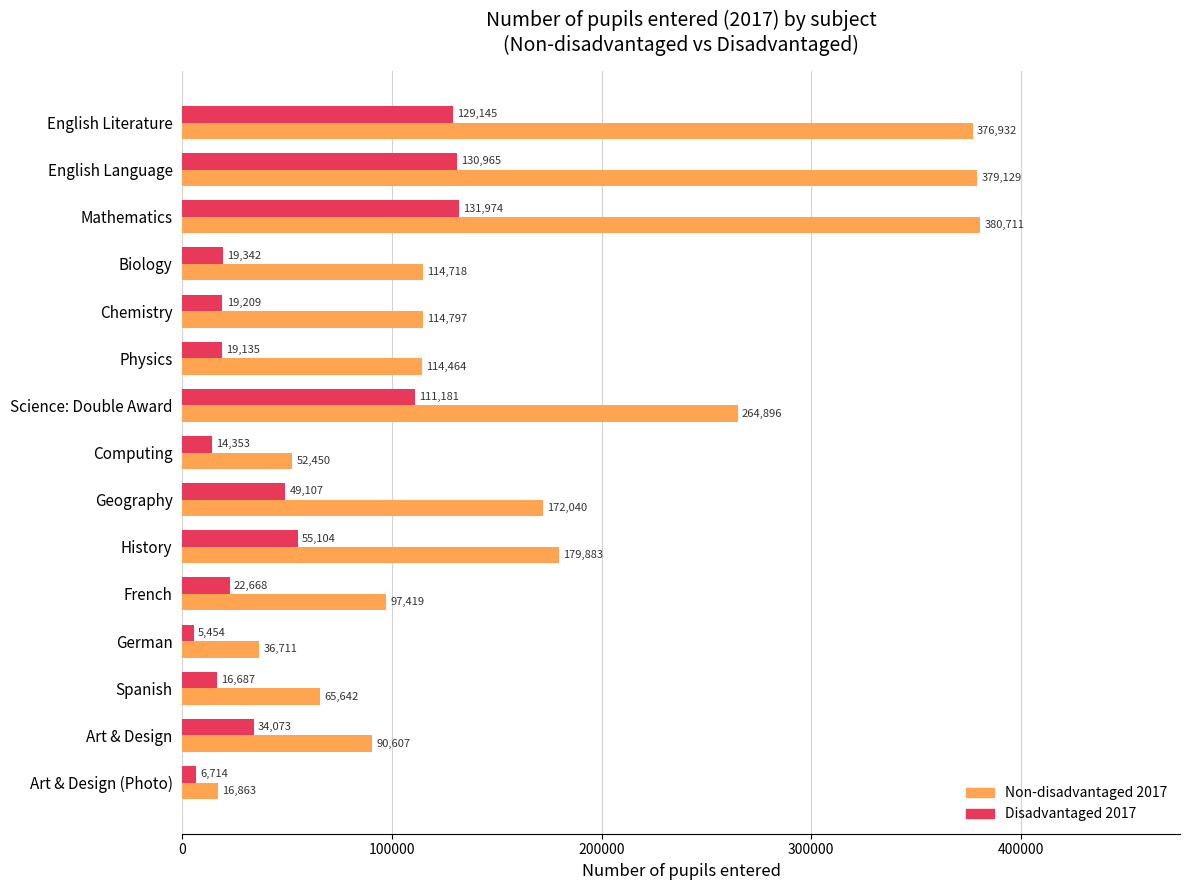

The value of Non-disadvantaged 2017 at English Language is 379129. True or false?

True